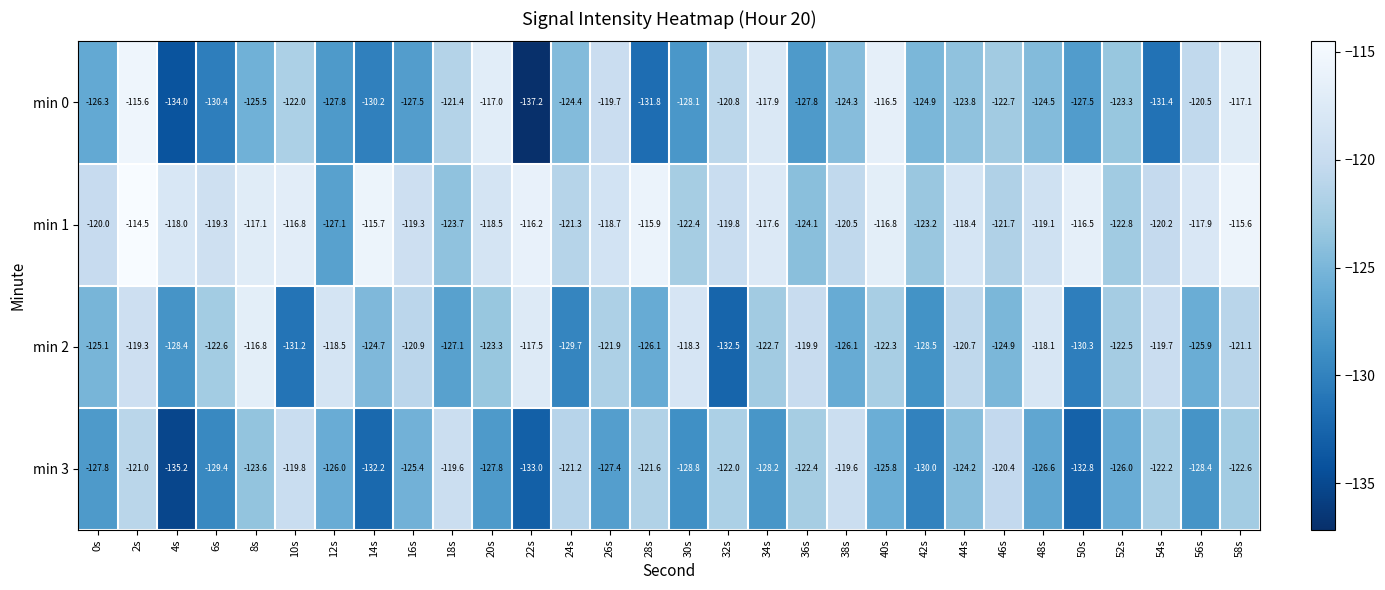

Is the value of min 2 at 12s greater than the value of min 0 at 42s?

Yes